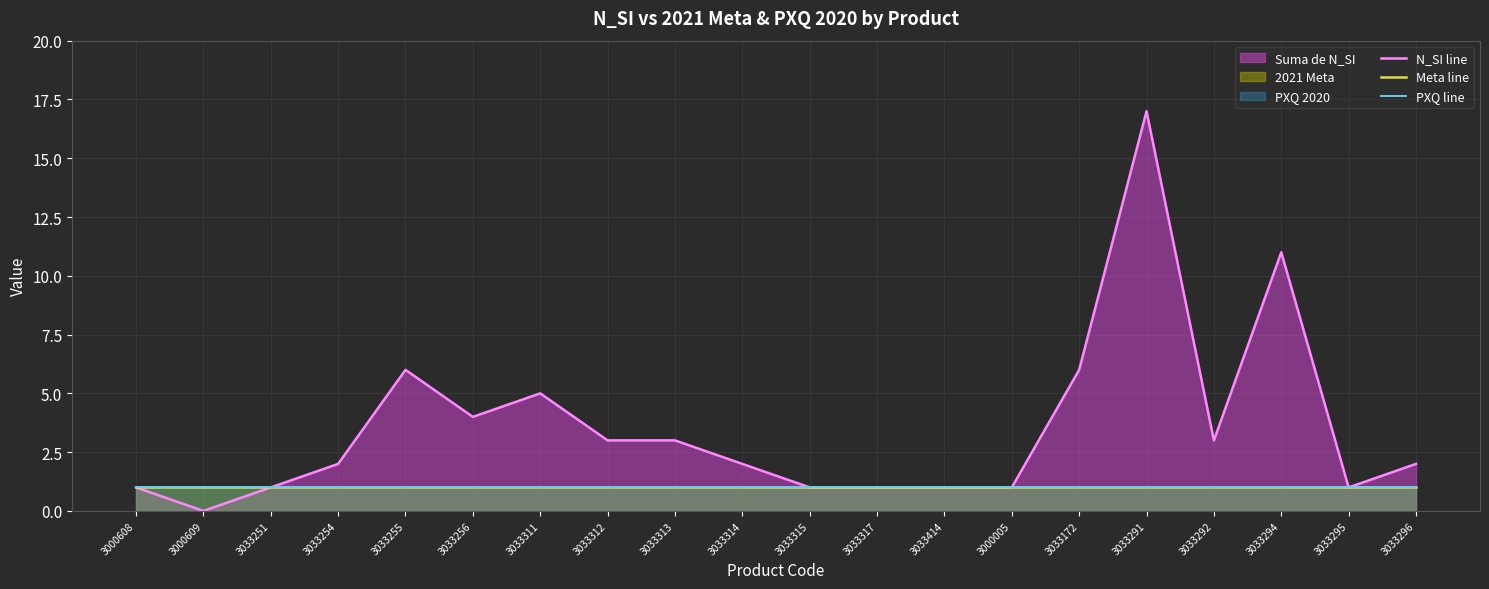

Where is PXQ line nearest to the value 1?

3000608